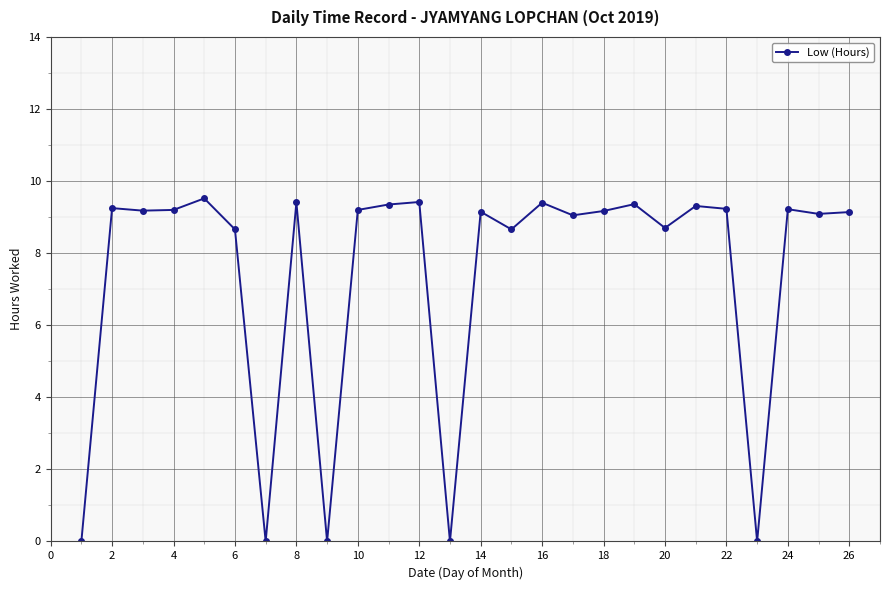

What is the value of the 6th point from the left?

8.7